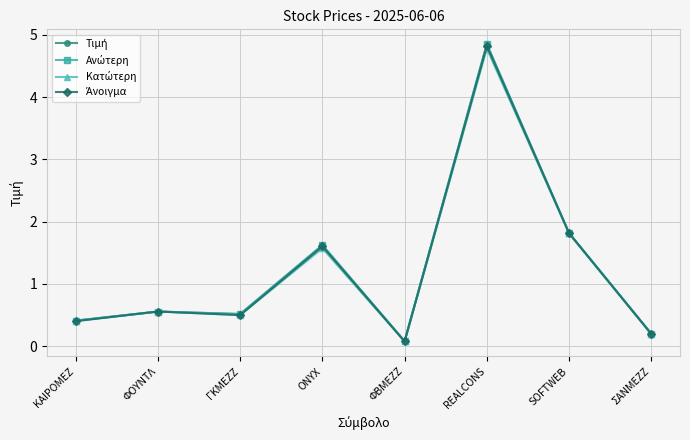

At which category is the sum across all series the highest?

REALCONS